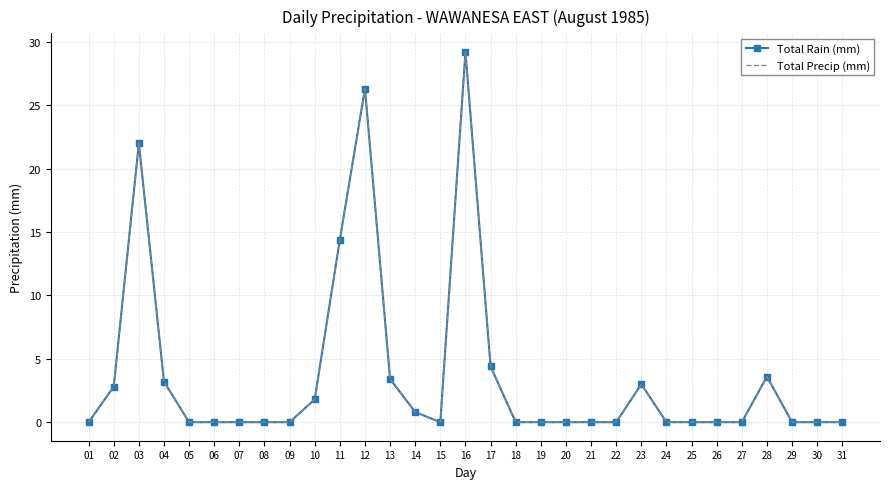

What are all the series names shown in the legend?

Total Rain (mm), Total Precip (mm)